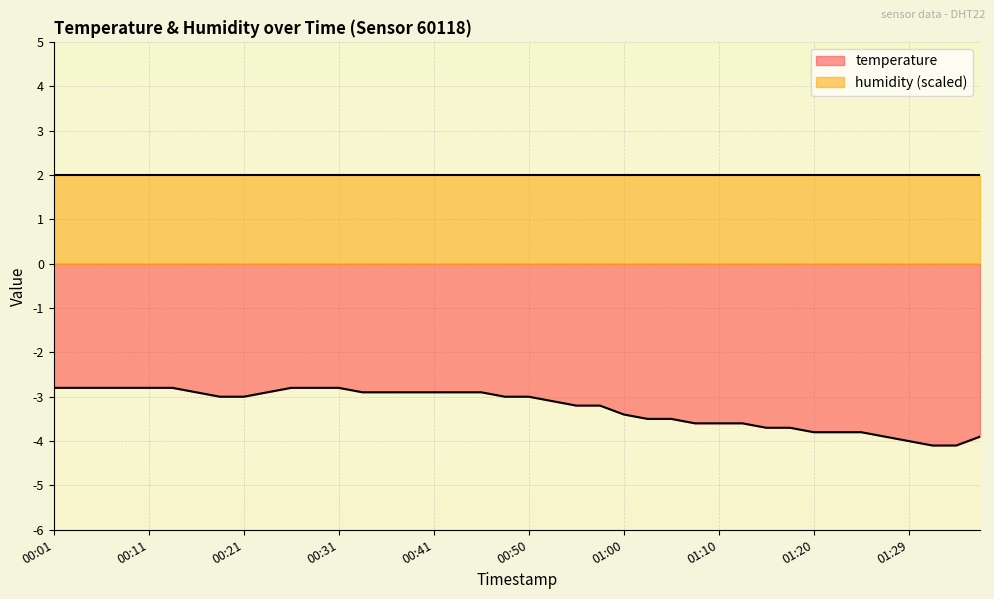

At which label does the data first exceed -3?

00:01